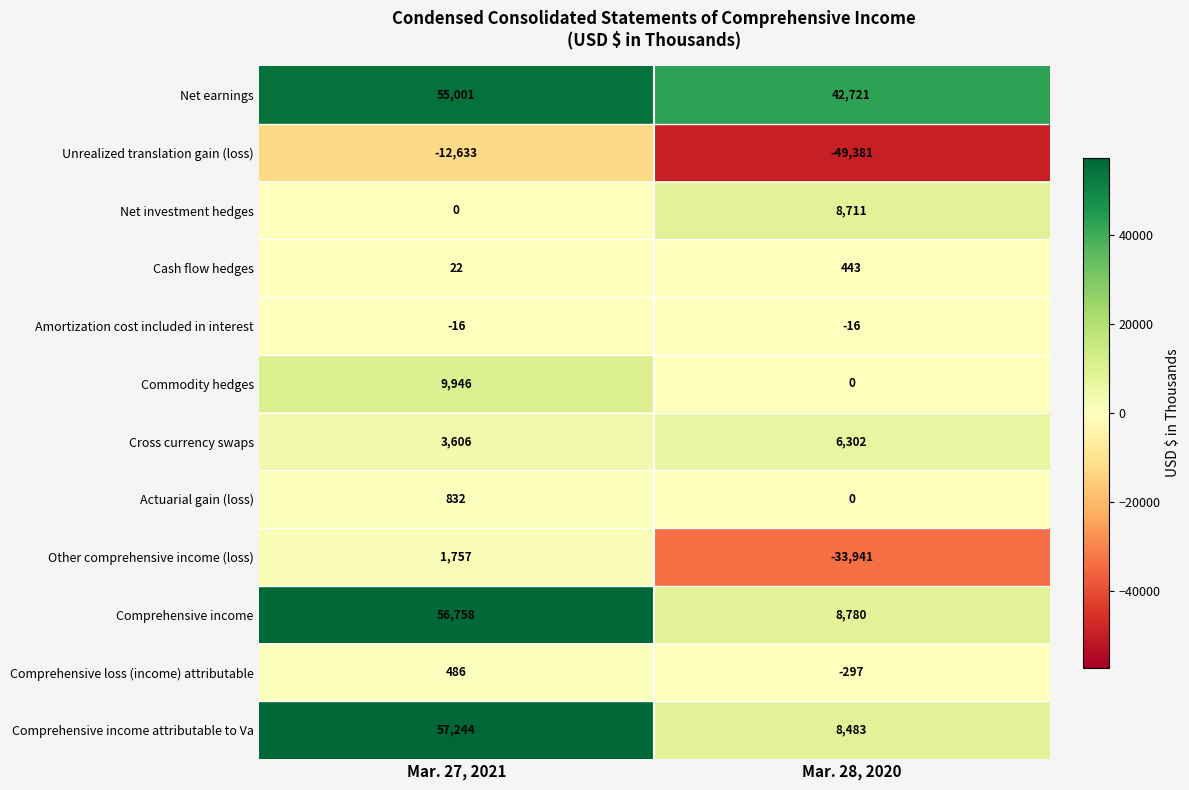

At which category is the sum across all series the highest?

Mar. 27, 2021